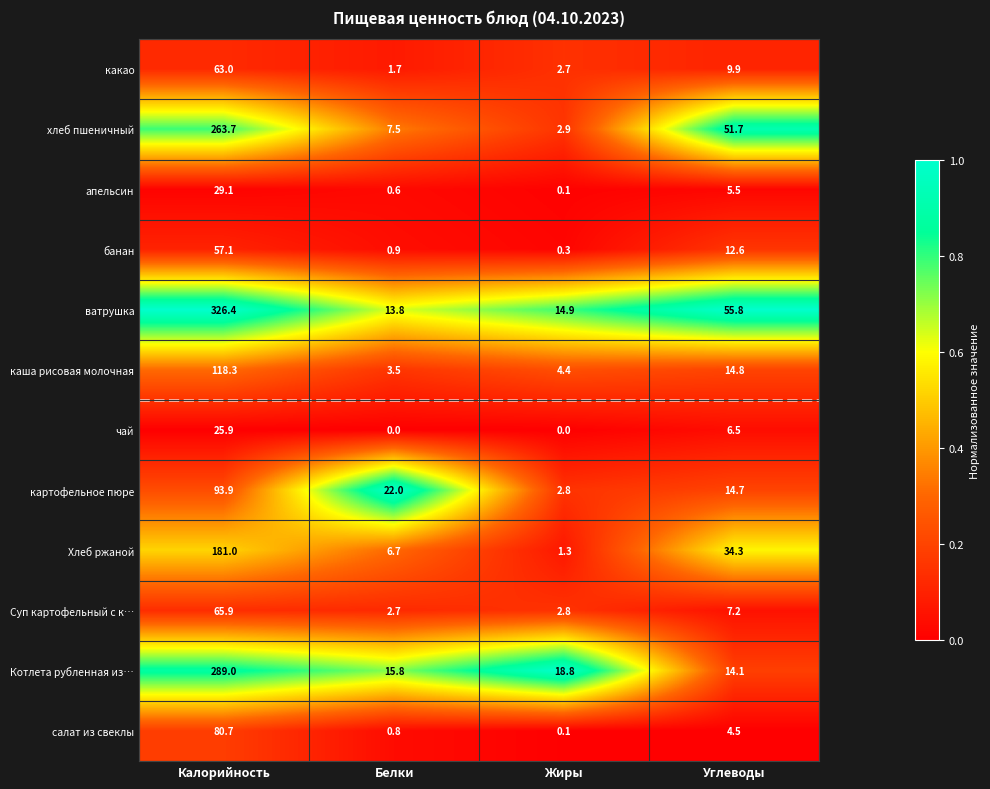

Which series has the largest total across all categories?

ватрушка